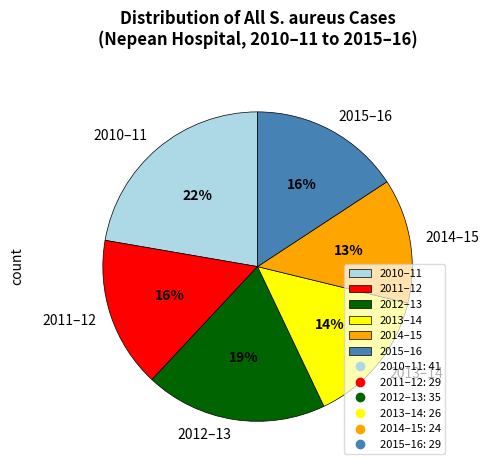

Is the sum of 2014–15 and 2012–13 greater than half?

No